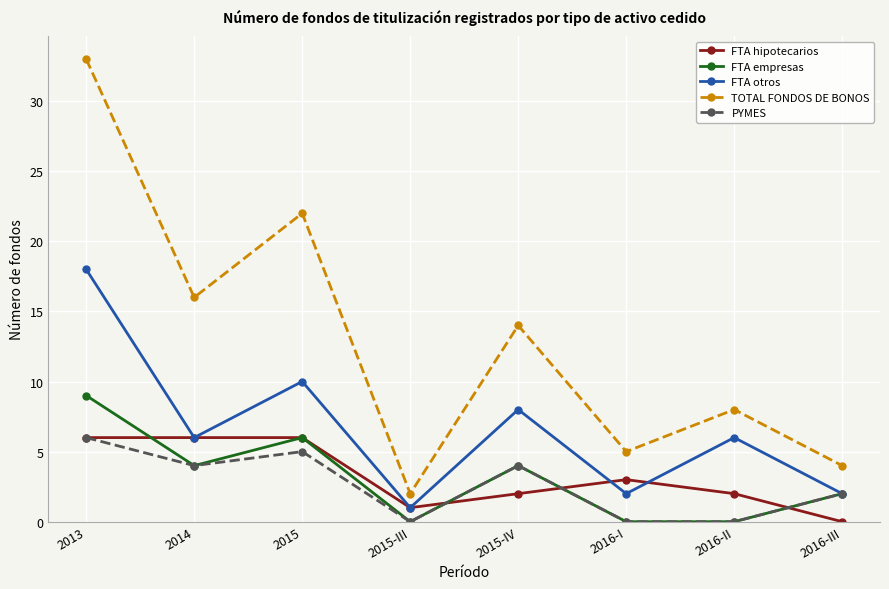

True or false: FTA empresas and TOTAL FONDOS DE BONOS cross at least once.

False